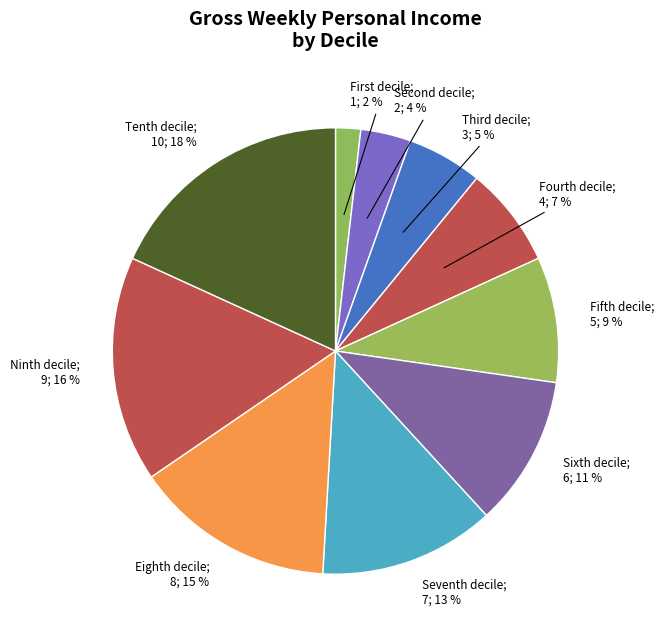

How many slices are in this pie chart?

10